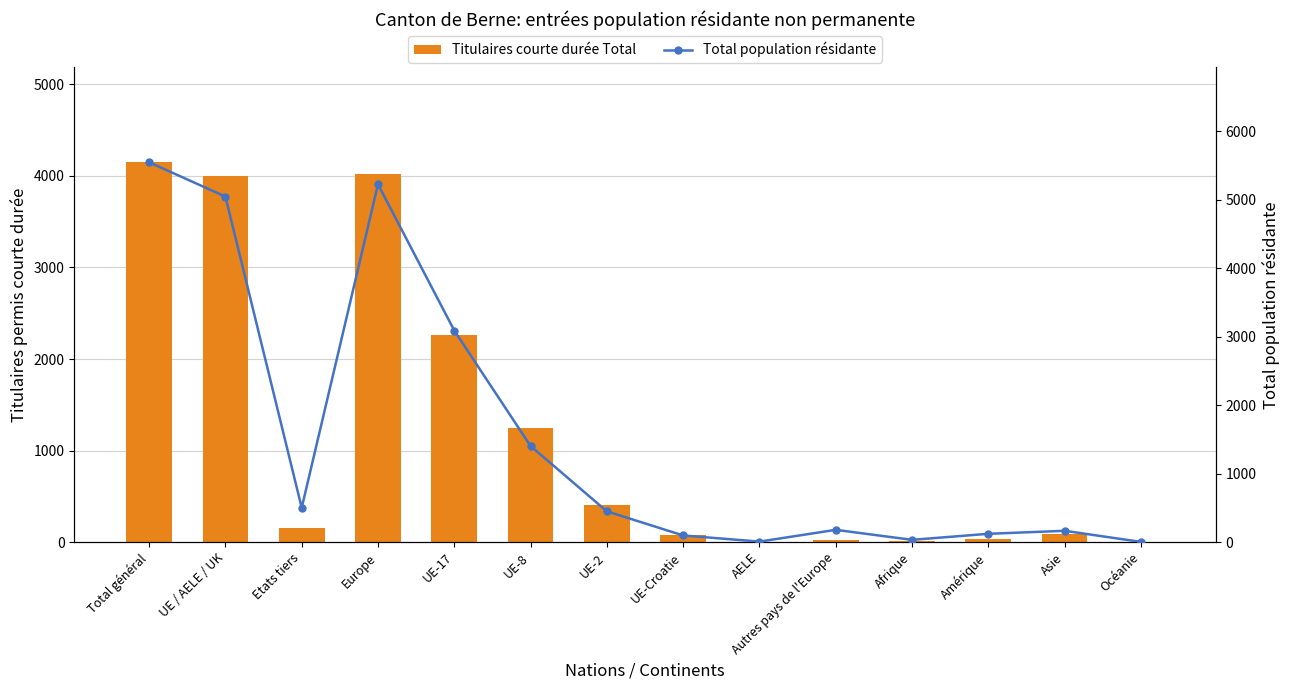

At how many categories does at least one series exceed 3719?

3